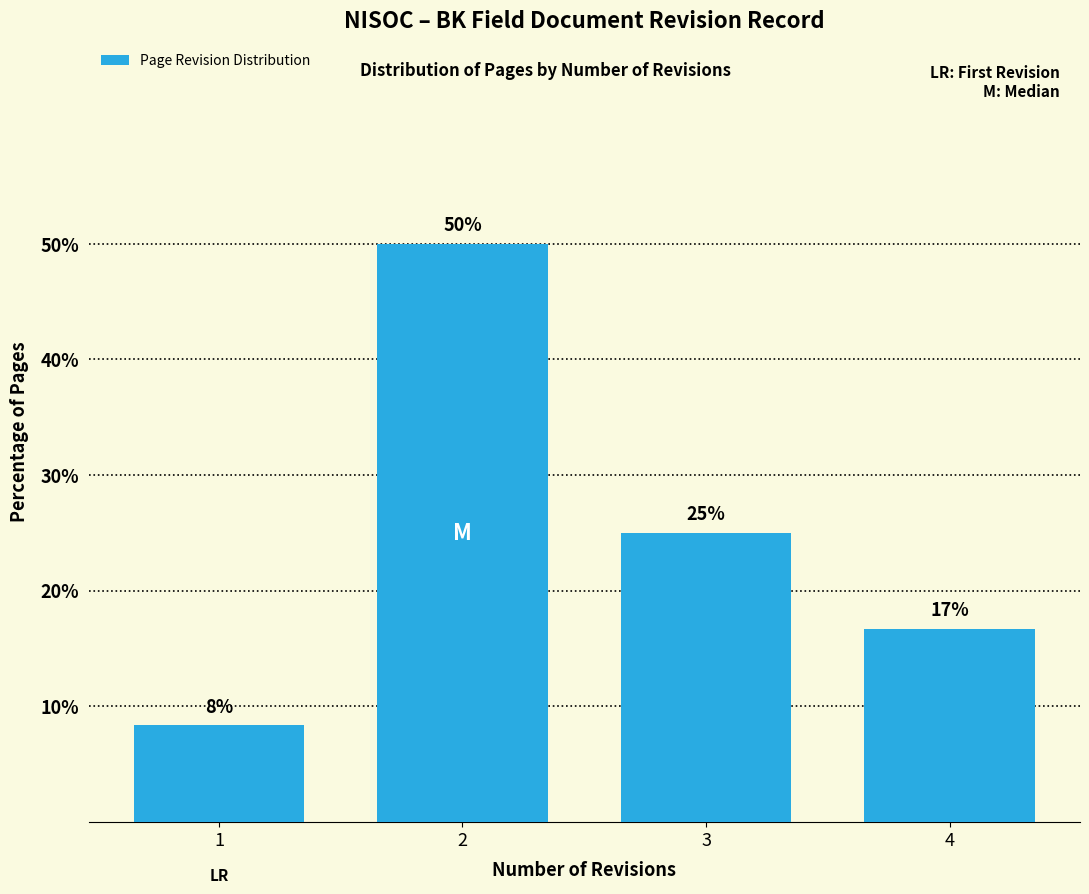

At which label is the value closest to 29?

3